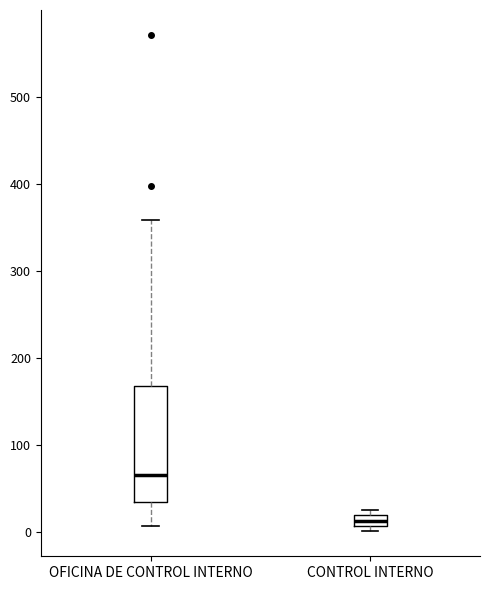

Which box is the tallest, from its lower edge to its upper edge?

OFICINA DE CONTROL INTERNO